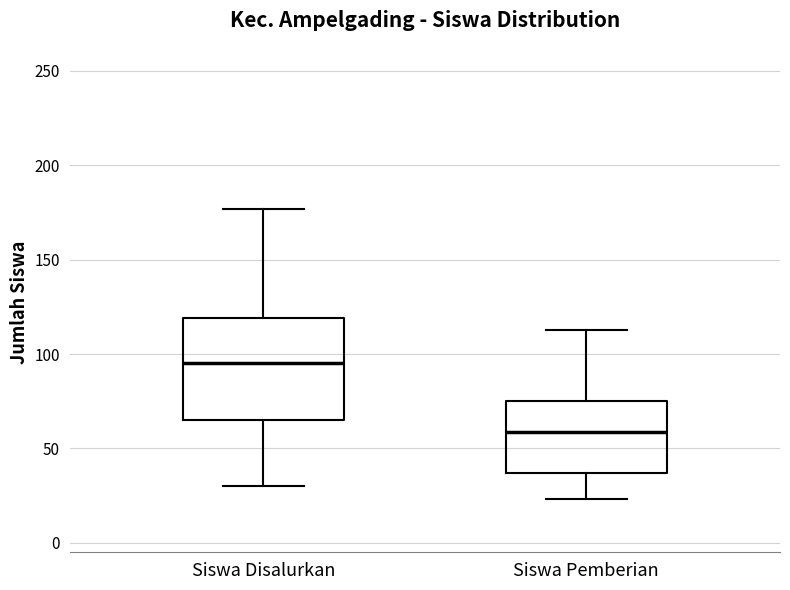

Where does the lower whisker of the box for Siswa Disalurkan end on the y-axis? The values are not printed on the chart, so give them approximately, as read against the axis.

30